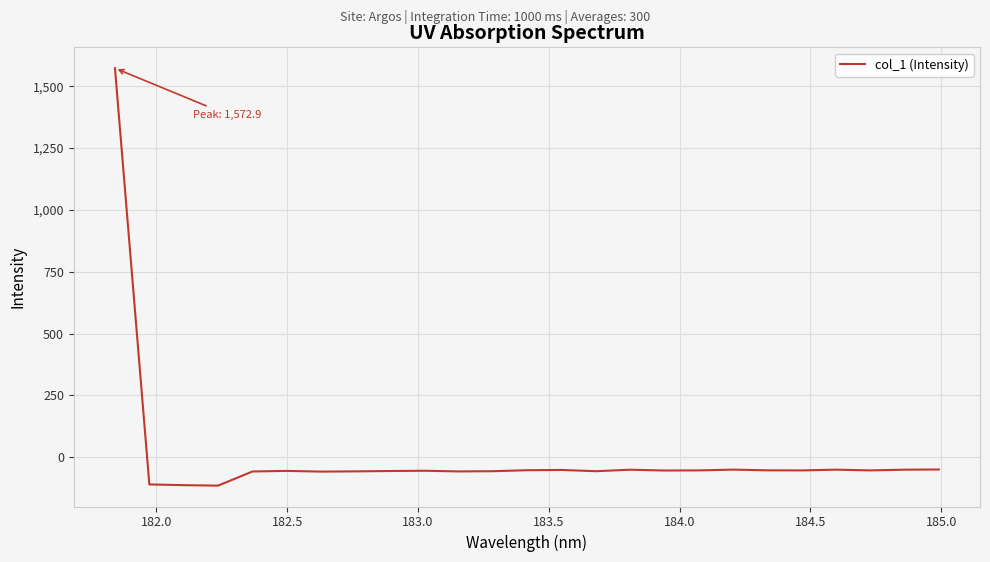

What is the difference between the maximum and minimum values?

1687.5